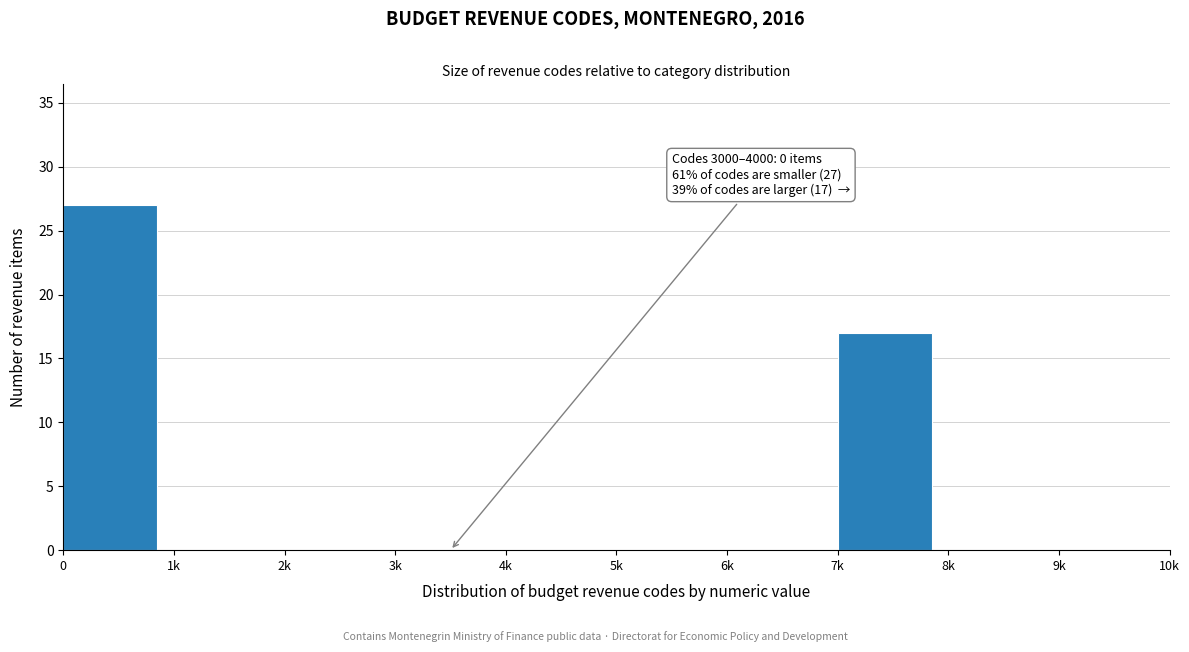

Reading right to left, what are all the values shown in this chart?

9k=0	8k=0	7k=17	6k=0	5k=0	4k=0	3k=0	2k=0	1k=0	0=27